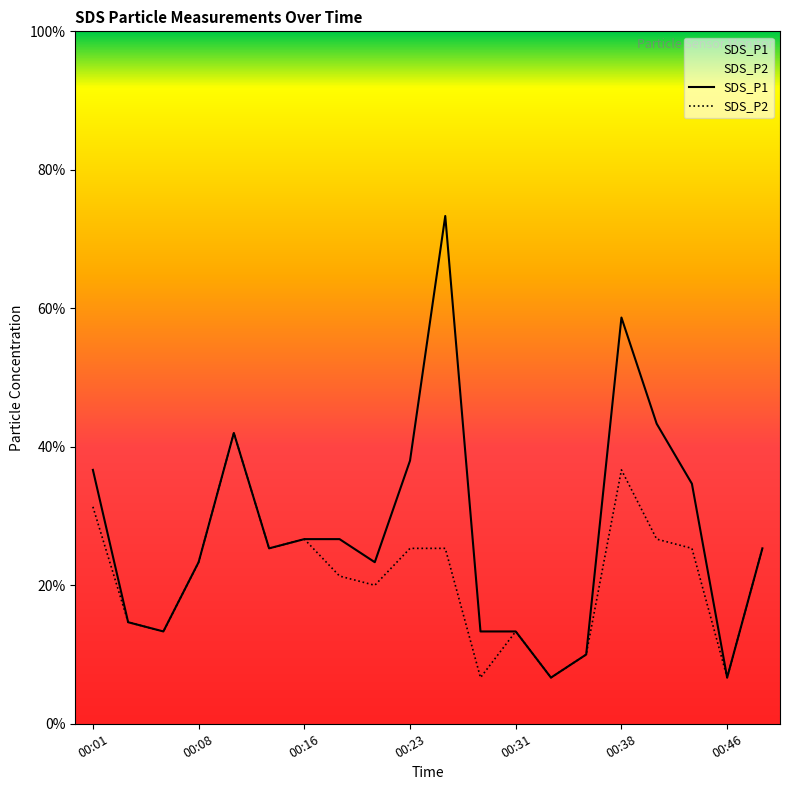

List the labels in order of SDS_P2 value, largest first.

00:11, 00:38, 00:01, 00:16, 00:41, 00:13, 00:23, 00:26, 00:43, 00:48, 00:08, 00:18, 00:21, 00:03, 00:06, 00:31, 00:36, 00:28, 00:33, 00:46